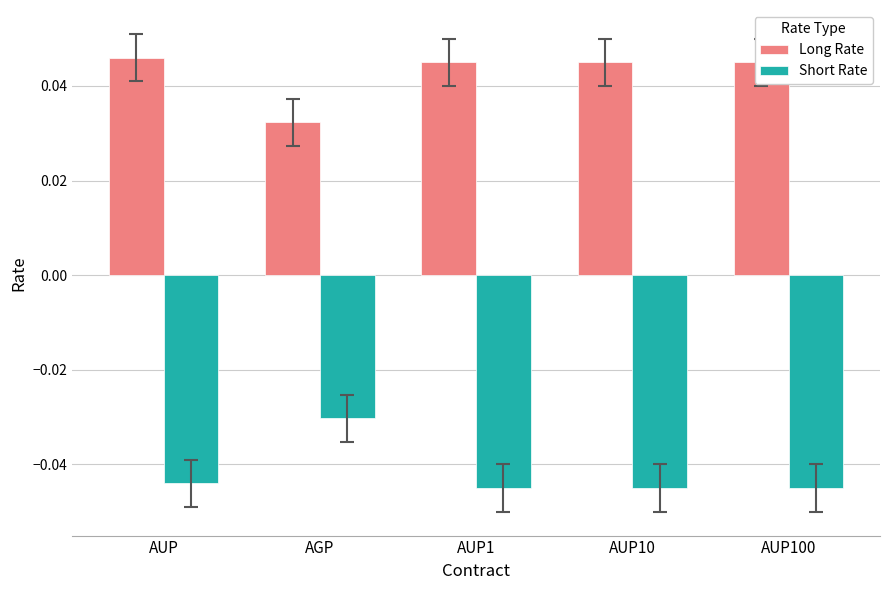

What are all the series names shown in the legend?

Long Rate, Short Rate